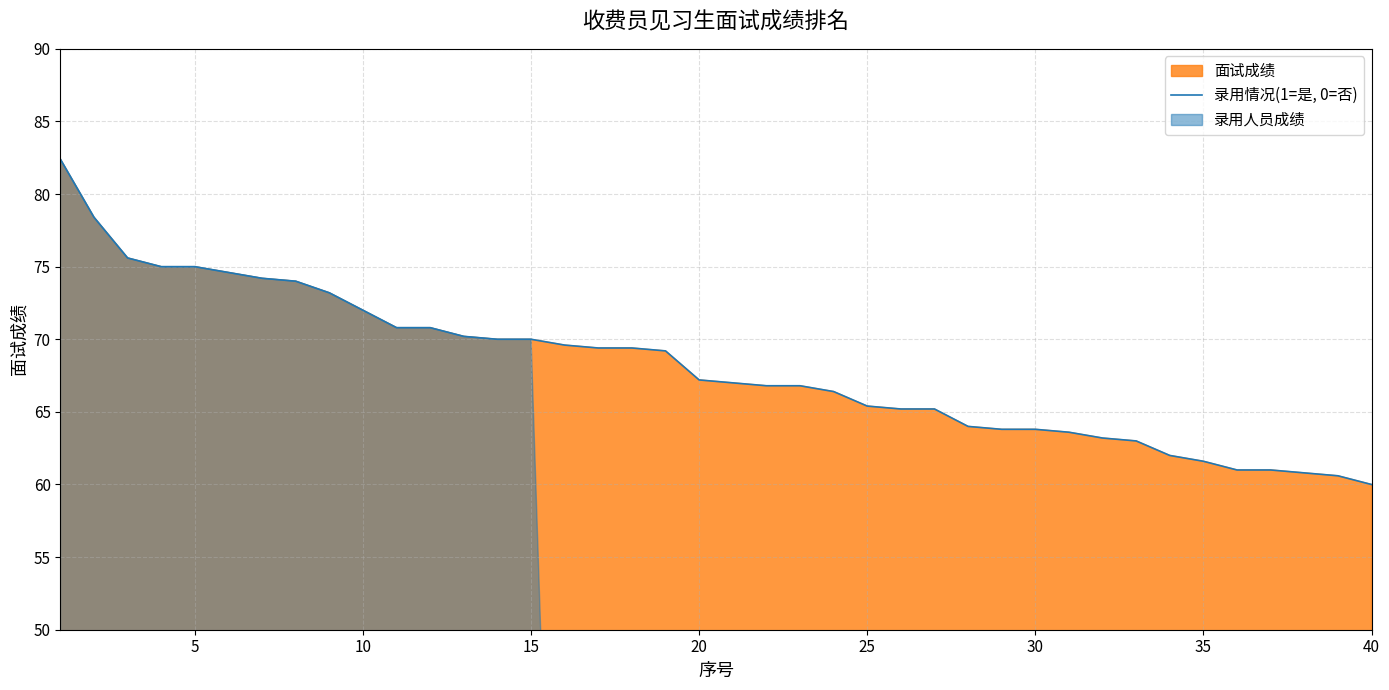

What is the sum of all values?

2722.2